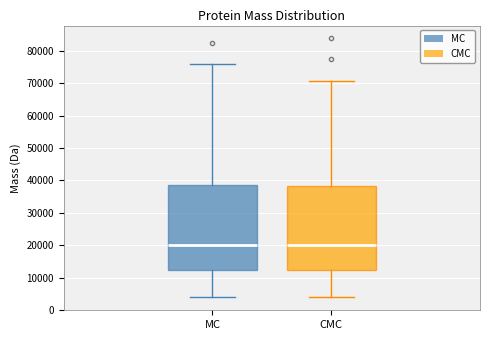

Reading left to right, read every box against the y-axis: the position of its median line, the range the box covers, and the ends of its whiskers. The values are not printed on the chart, so give them approximately, as read against the axis.

MC: median 20000, box 12000 to 38000, whiskers 4000 to 76000
CMC: median 20000, box 12000 to 38000, whiskers 4000 to 71000